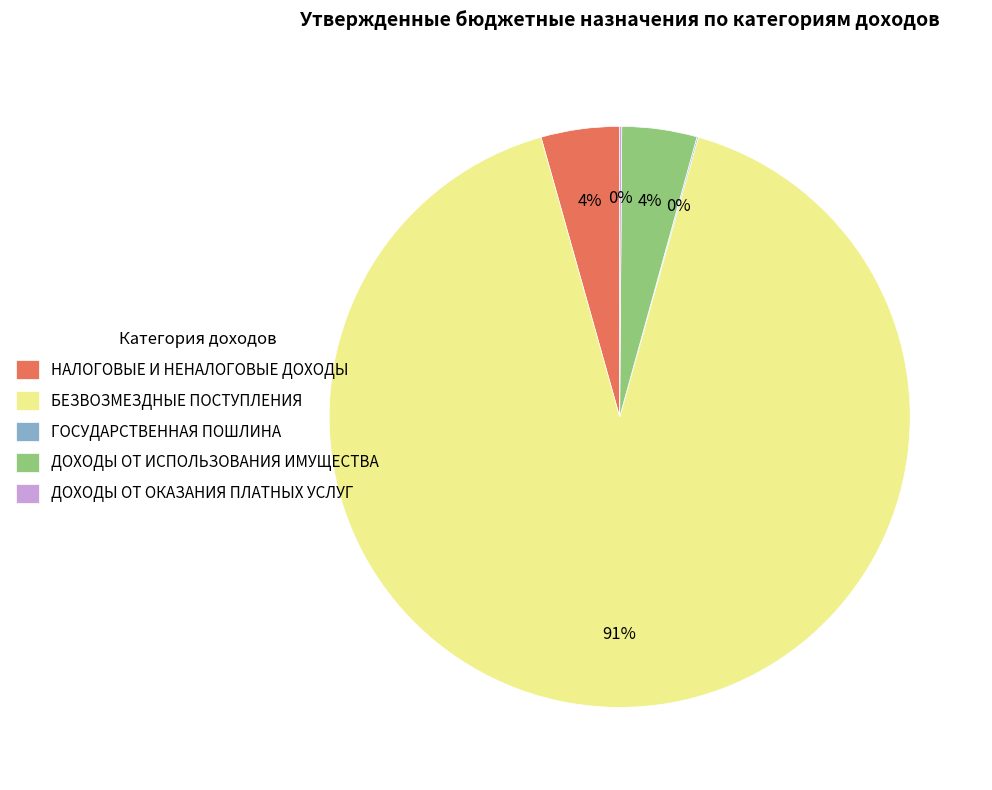

To the nearest percent, what is the average slice percentage?

20%